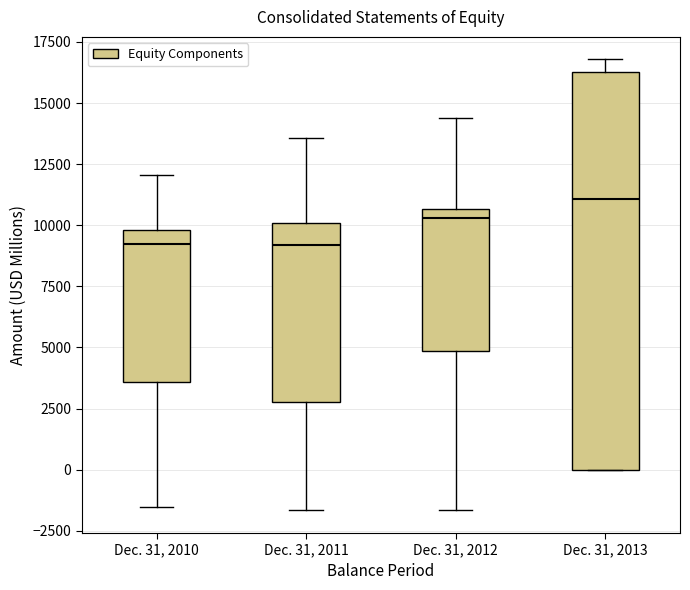

Reading left to right, transcribe this box plot: for each box, give where its median line is, the range the box spans, and where its two whiskers end, as read against the y-axis. The values are not printed on the chart, so give them approximately, as read against the axis.

Dec. 31, 2010: median 9000, box 3500 to 10000, whiskers -1500 to 12000
Dec. 31, 2011: median 9000, box 3000 to 10000, whiskers -1500 to 13500
Dec. 31, 2012: median 10500 (just below the box's upper edge), box 5000 to 10500, whiskers -1500 to 14500
Dec. 31, 2013: median 11000, box 0 to 16500, whiskers 0 to 17000